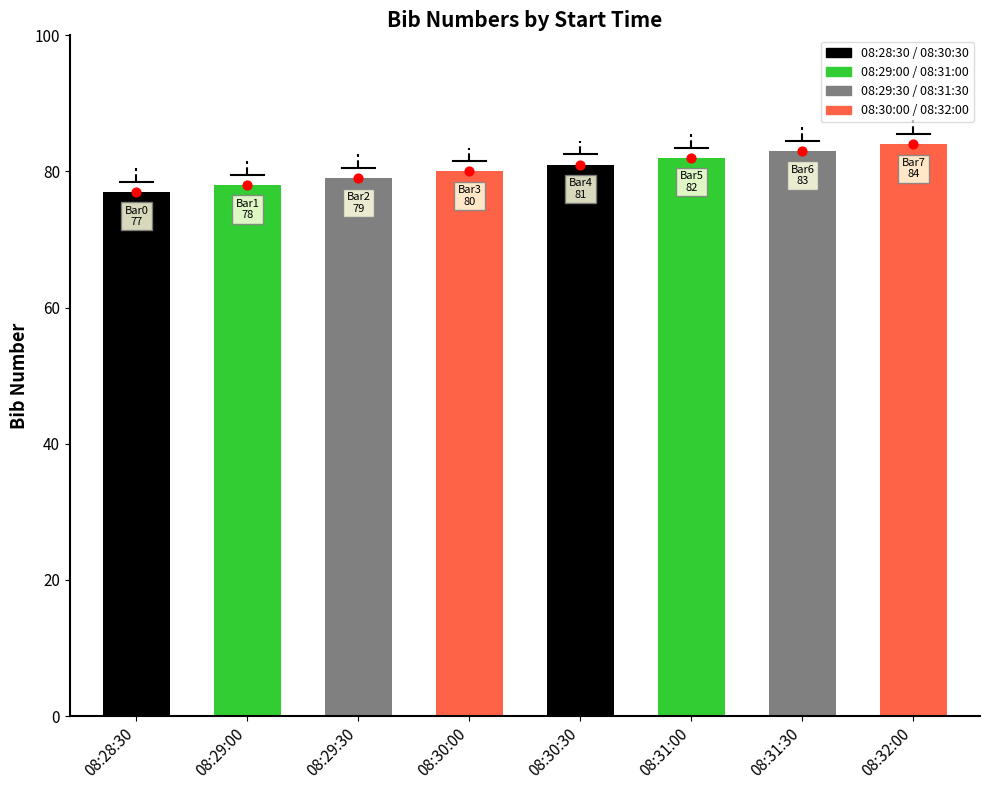

Between 08:31:00 and 08:32:00, which is larger?

08:32:00